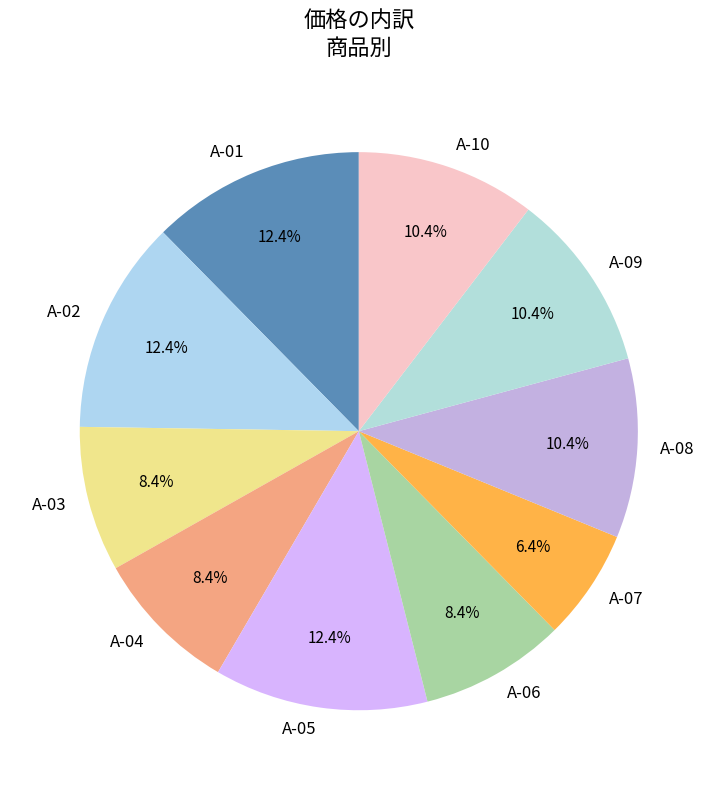

Which slice is the smallest?

A-07